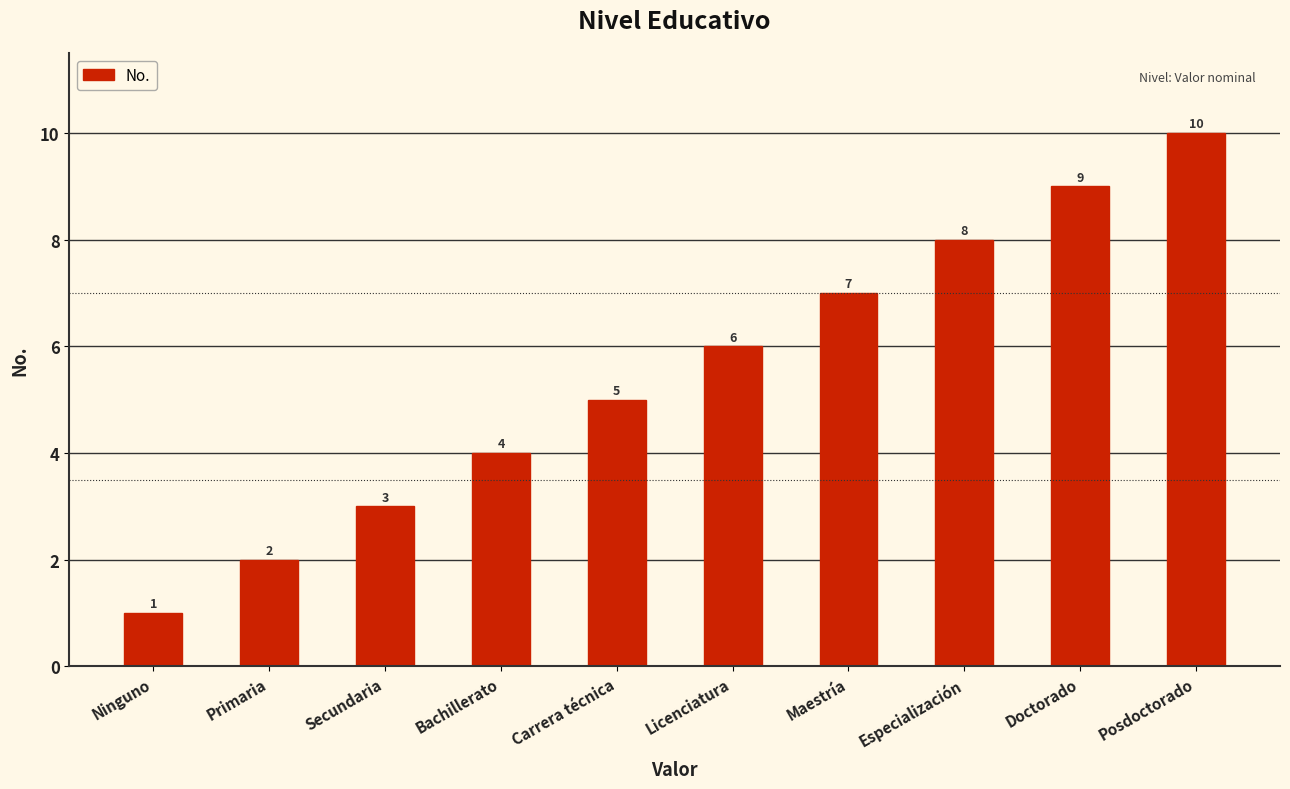

What is the value of the 4th bar from the left?

4